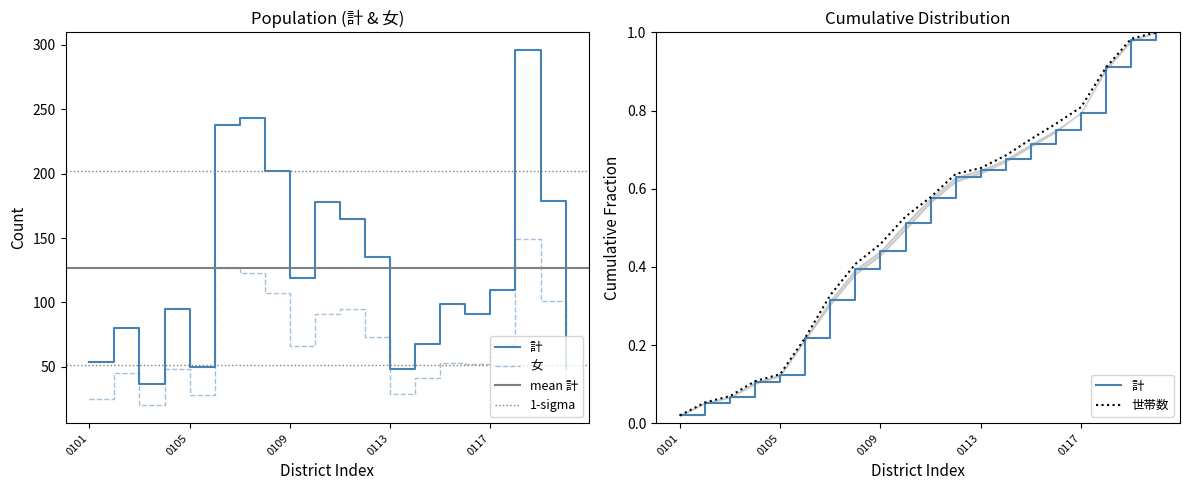

Does the chart display data point markers on the line(s)?

No